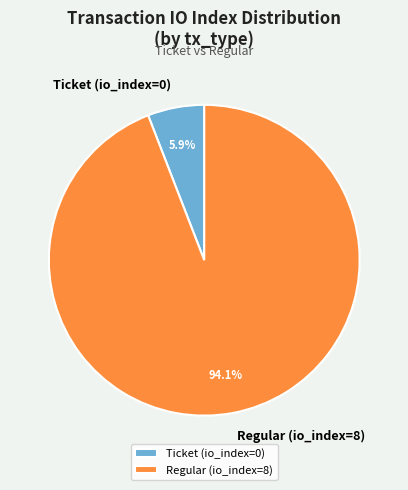

Is it true that Ticket (io_index=0) is 1% of the pie?

False